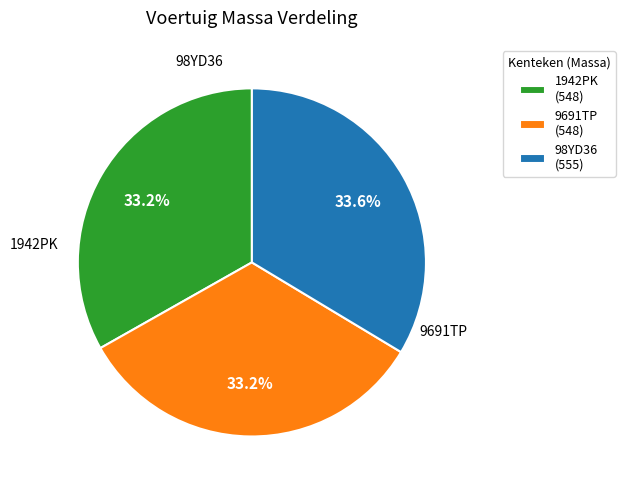

Count the number of slices in the pie.

3